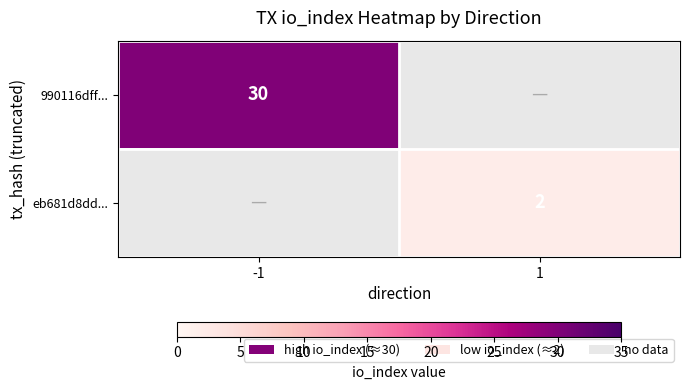

The value of eb681d8dd... at 1 is 2. True or false?

True